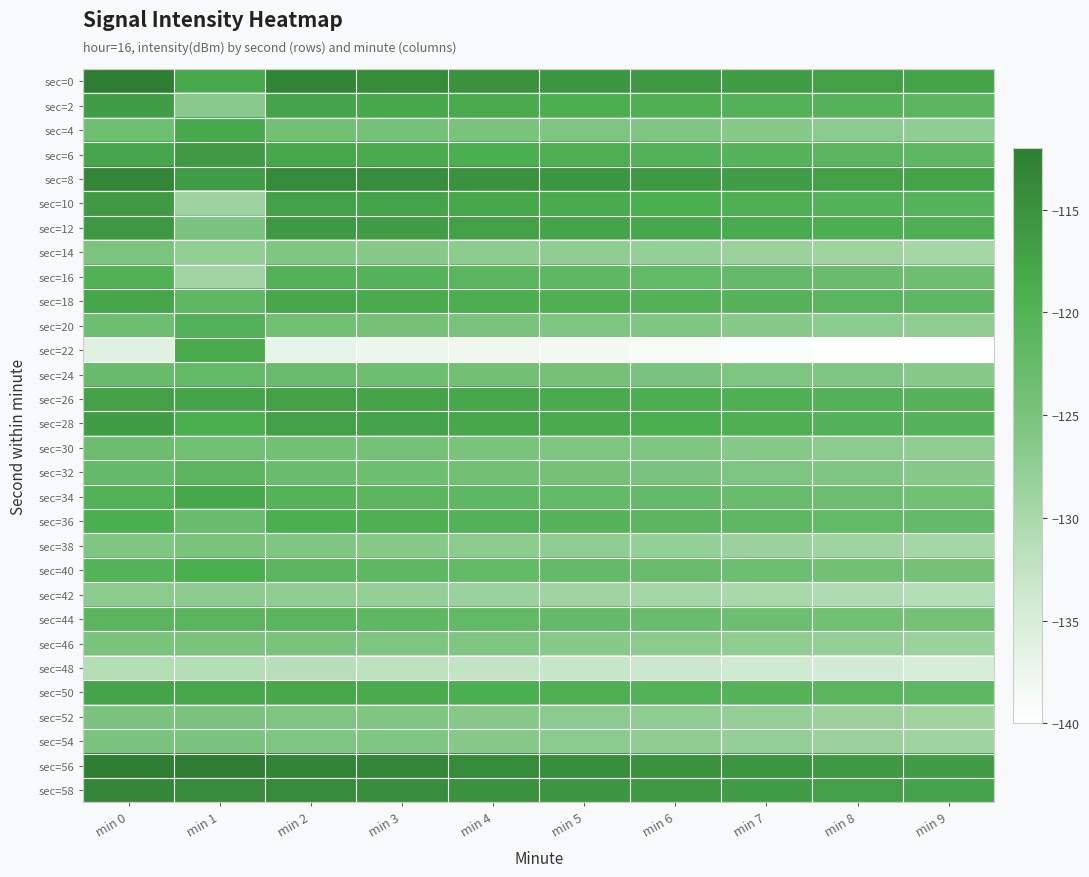

How many data points does each series have?

10